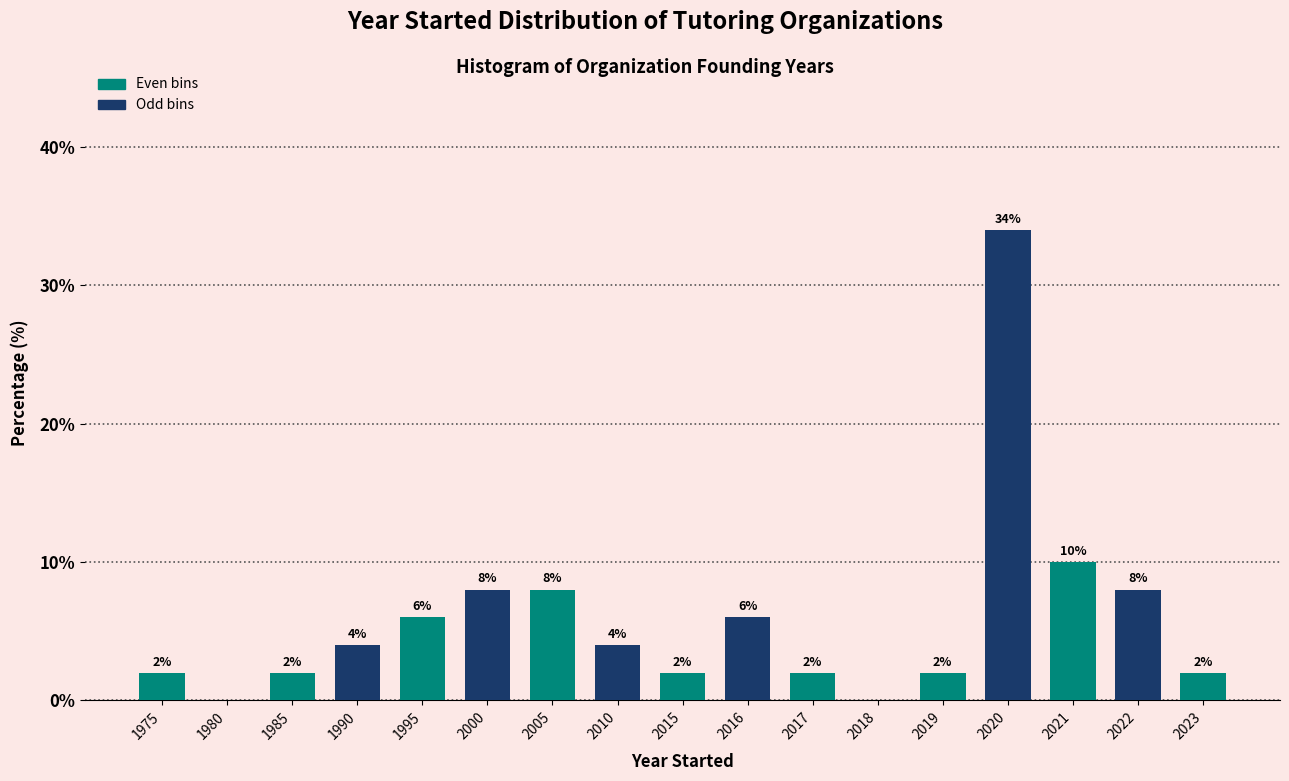

Reading left to right, transcribe all the data shown in this chart.

1975=2	1980=0	1985=2	1990=4	1995=6	2000=8	2005=8	2010=4	2015=2	2016=6	2017=2	2018=0	2019=2	2020=34	2021=10	2022=8	2023=2